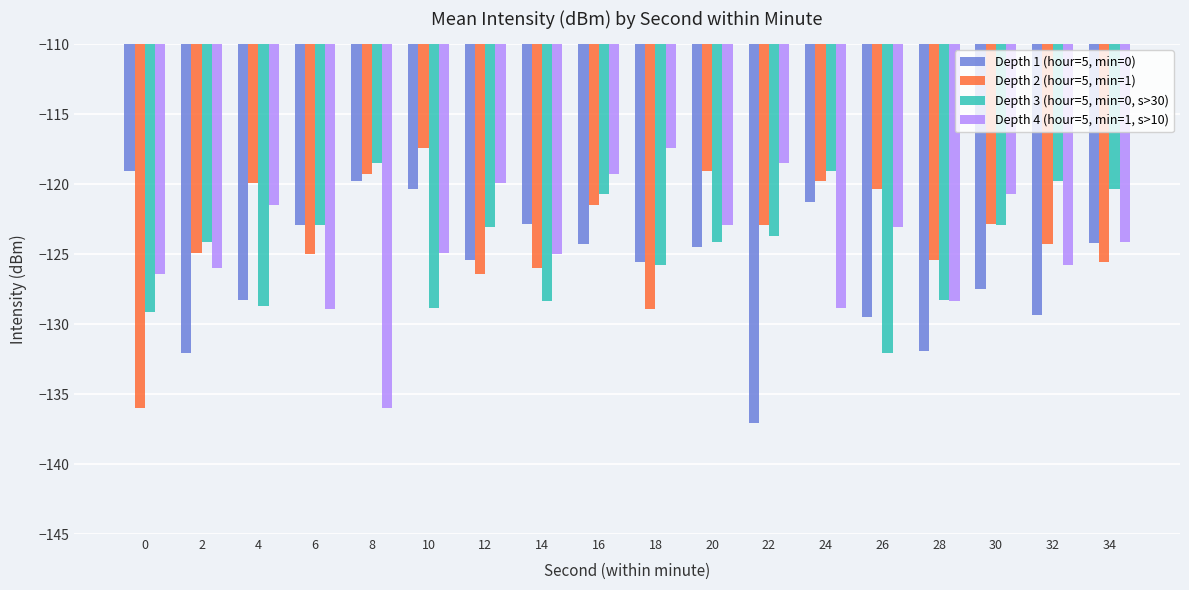

How many data points does each series have?

18